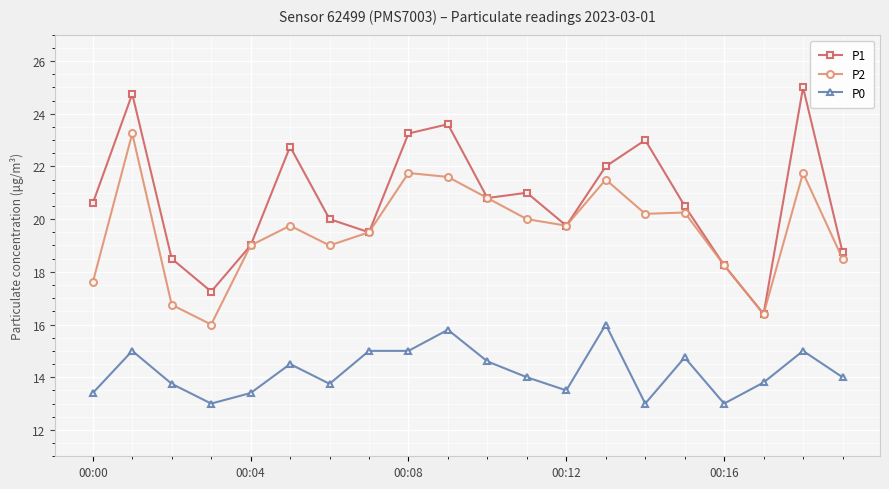

True or false: P1 has more than 2 points higher than both neighbors.

True